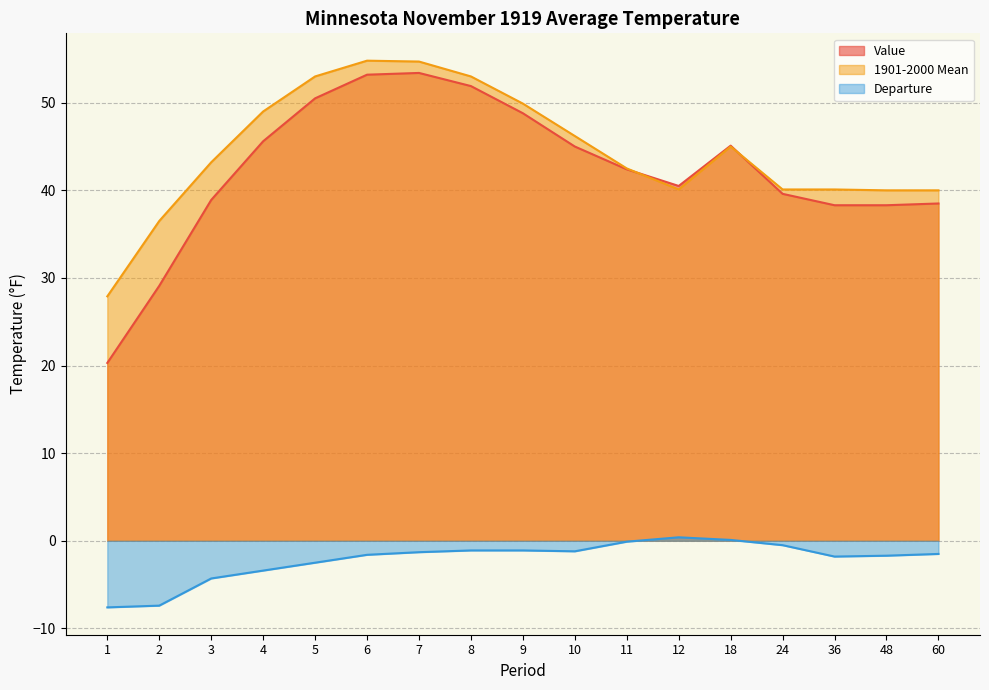

How many lines are shown in the chart?

3